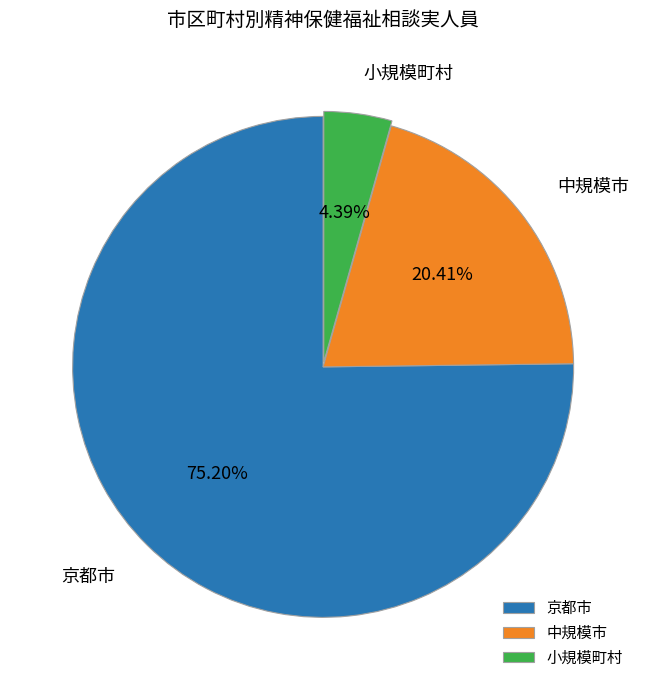

Which category accounts for the majority?

京都市